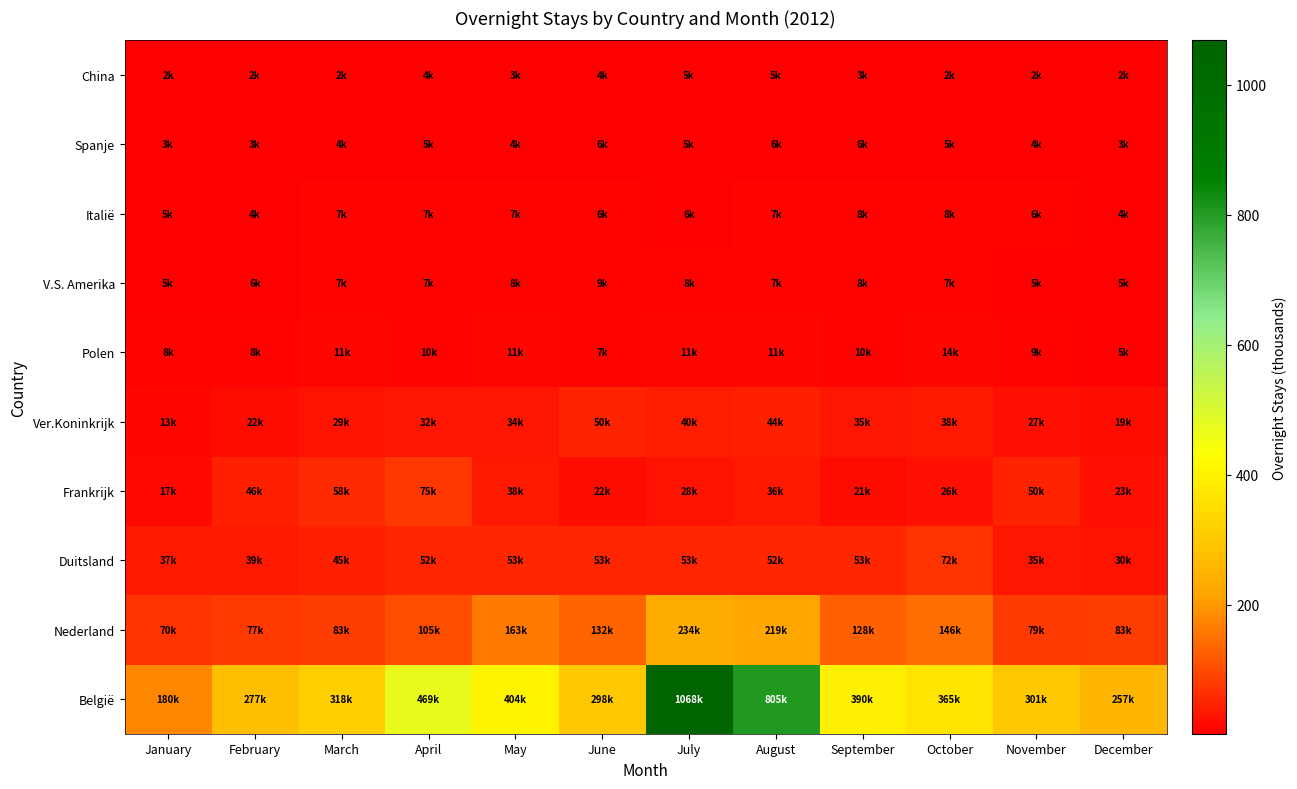

Reading left to right, list all the values displayed in this chart.

België: January=180.2	February=276.9	March=317.9	April=468.6	May=404.4	June=297.6	July=1067.9	August=805.1	September=390.0	October=364.6	November=300.9	December=256.9
Nederland: January=70.4	February=77.2	March=82.9	April=105.2	May=163.4	June=131.6	July=233.7	August=219.1	September=127.8	October=145.8	November=78.6	December=83.1
Duitsland: January=36.9	February=38.9	March=45.4	April=52.1	May=52.5	June=52.8	July=52.7	August=51.9	September=53.3	October=71.7	November=34.9	December=29.6
Frankrijk: January=16.9	February=45.8	March=57.7	April=75.0	May=38.4	June=21.9	July=27.6	August=36.1	September=20.9	October=26.4	November=50.4	December=23.0
Ver.Koninkrijk: January=13.1	February=21.8	March=28.8	April=32.2	May=34.1	June=50.0	July=40.2	August=43.7	September=34.7	October=37.7	November=26.7	December=19.4
Polen: January=7.8	February=8.0	March=11.4	April=9.8	May=11.1	June=6.7	July=11.1	August=11.2	September=9.6	October=13.7	November=8.8	December=5.2
V.S. Amerika: January=5.4	February=5.6	March=7.4	April=7.3	May=8.3	June=9.3	July=8.1	August=6.9	September=8.4	October=6.7	November=5.2	December=4.9
Italië: January=4.5	February=4.4	March=6.8	April=7.0	May=6.7	June=6.0	July=5.6	August=7.2	September=7.9	October=7.7	November=5.9	December=4.2
Spanje: January=3.0	February=2.7	March=4.4	April=4.7	May=4.3	June=5.5	July=4.8	August=5.7	September=5.6	October=4.8	November=4.0	December=3.4
China: January=1.8	February=1.7	March=2.0	April=3.8	May=3.0	June=3.6	July=4.9	August=4.9	September=3.4	October=2.1	November=2.0	December=2.2